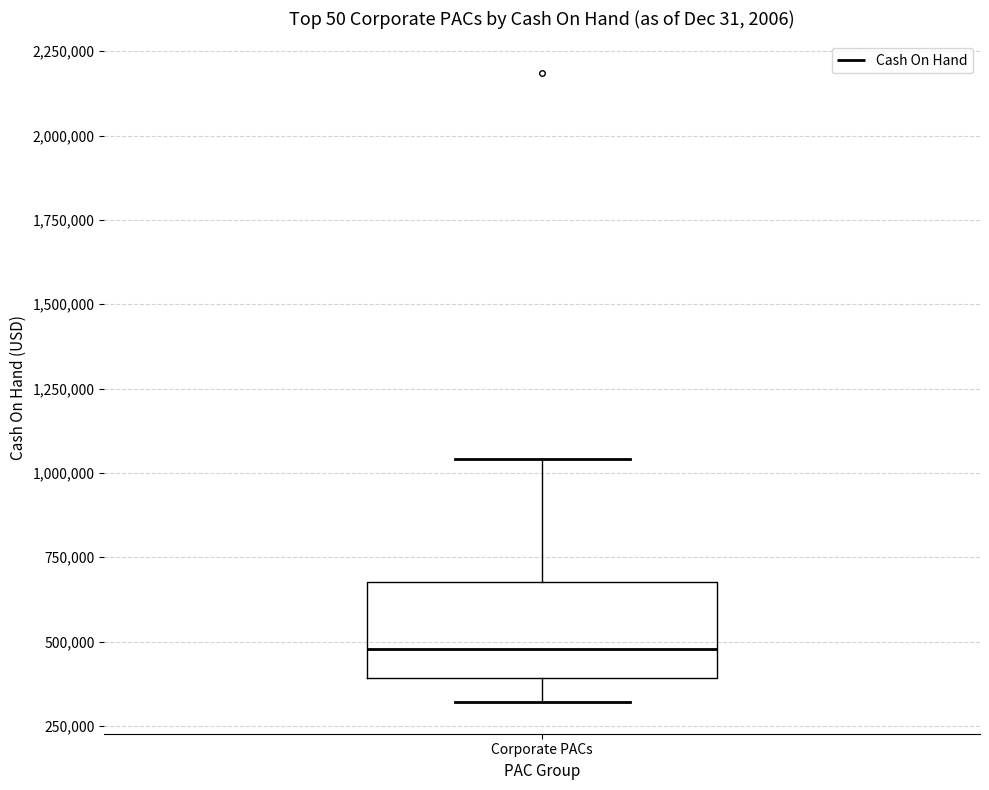

Transcribe this box plot: give where the median line is, the range the box spans, and where the two whiskers end, as read against the y-axis. The values are not printed on the chart, so give them approximately, as read against the axis.

median 500000, box 400000 to 700000, whiskers 300000 to 1050000